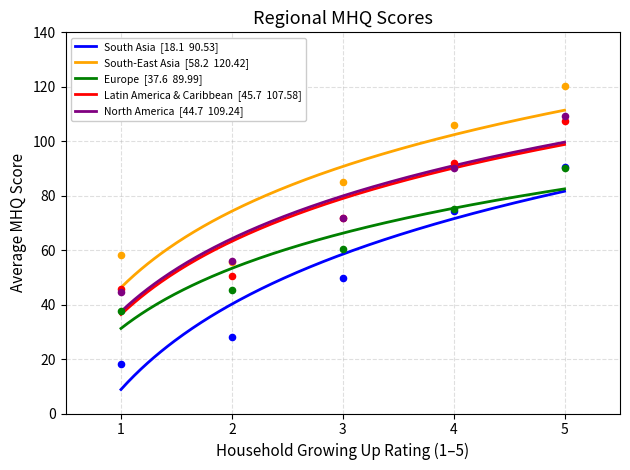

Which series has the largest Y range (max minus min)?

South Asia